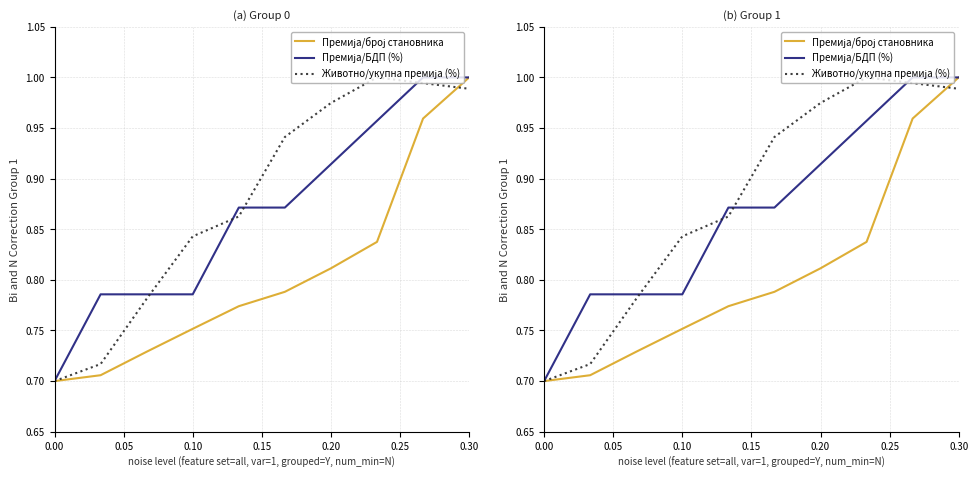

What is the approximate value of Премија/БДП (%) at 0.00?

0.7